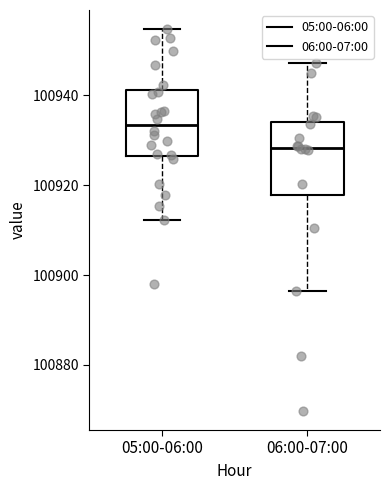

Where does the upper whisker of the box for 06:00-07:00 end on the y-axis? The values are not printed on the chart, so give them approximately, as read against the axis.

100948